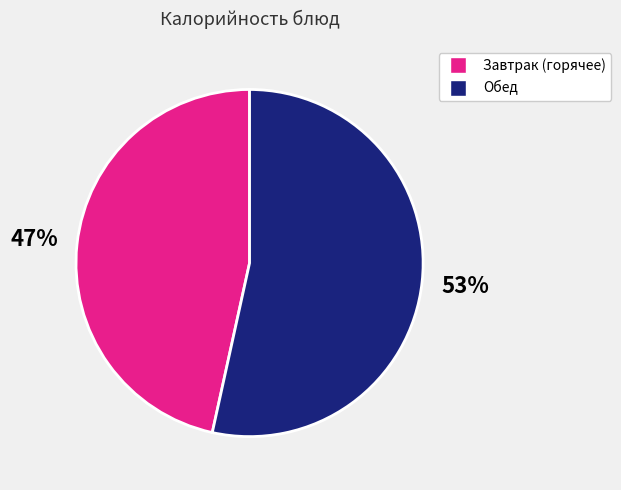

To the nearest percent, what is the average slice percentage?

50%